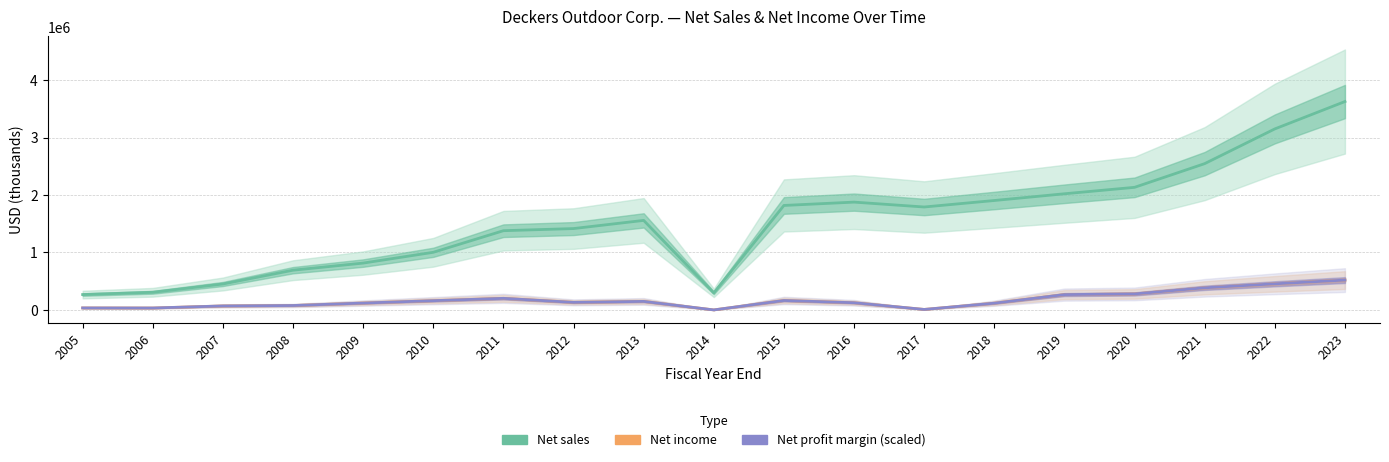

True or false: Net sales and Net income intersect in this chart.

False